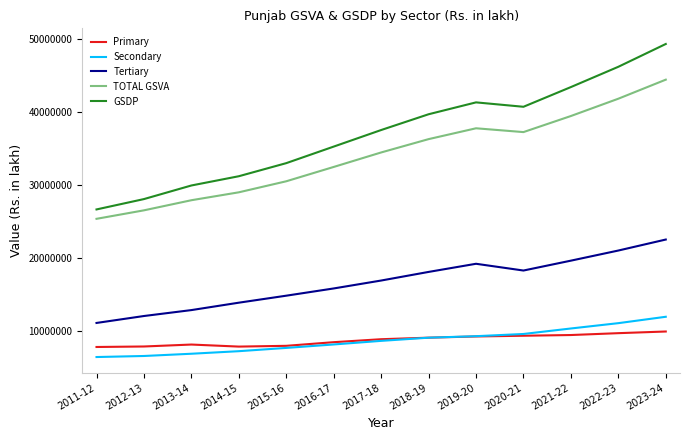

True or false: GSDP and Primary intersect in this chart.

False